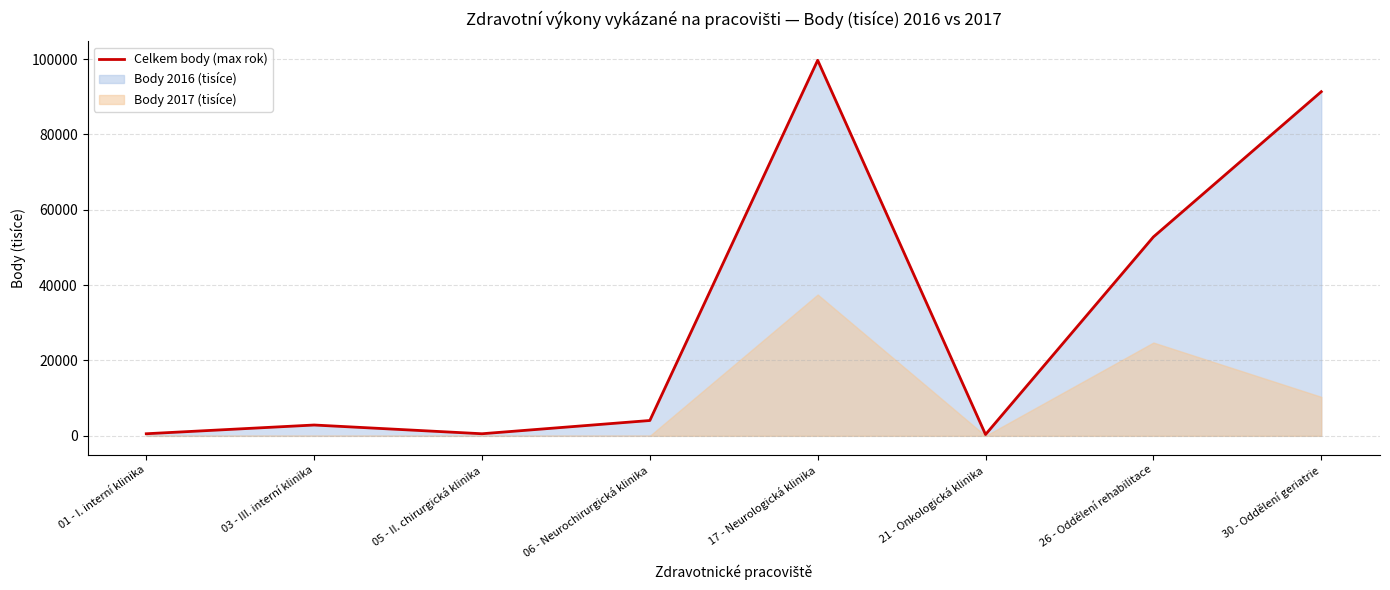

List the labels in order of value, smallest first.

21 - Onkologická klinika, 05 - II. chirurgická klinika, 01 - I. interní klinika, 03 - III. interní klinika, 06 - Neurochirurgická klinika, 26 - Oddělení rehabilitace, 30 - Oddělení geriatrie, 17 - Neurologická klinika